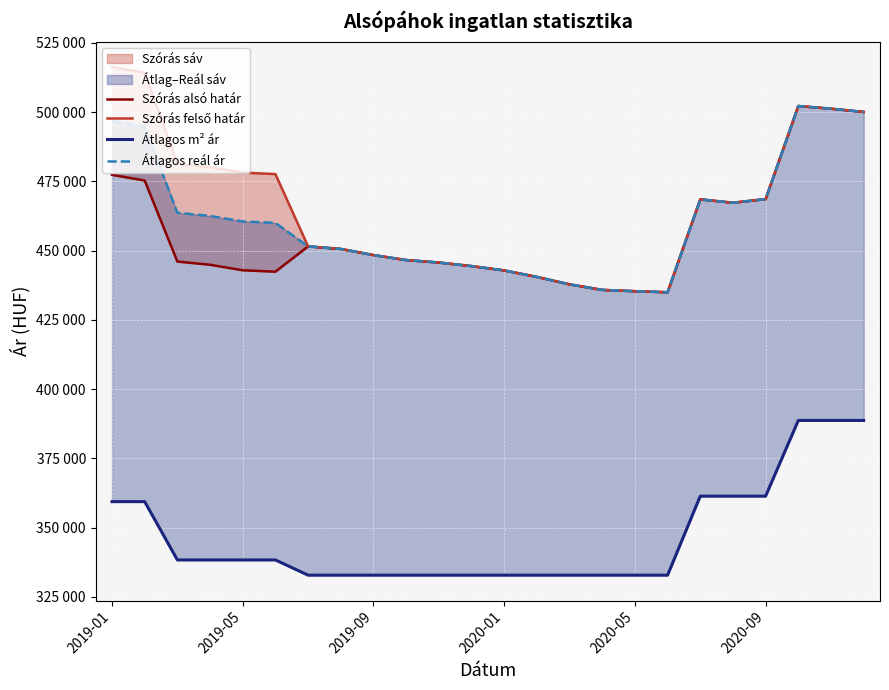

How many interior local valleys does the Szórás felső határ series have?

2